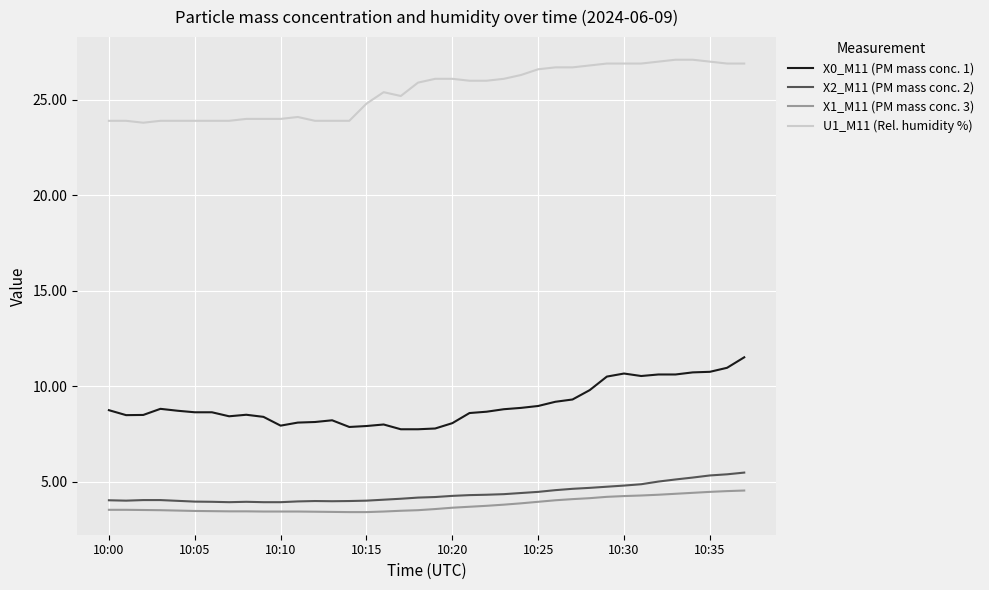

Which series has the largest total across all categories?

U1_M11 (Rel. humidity %)